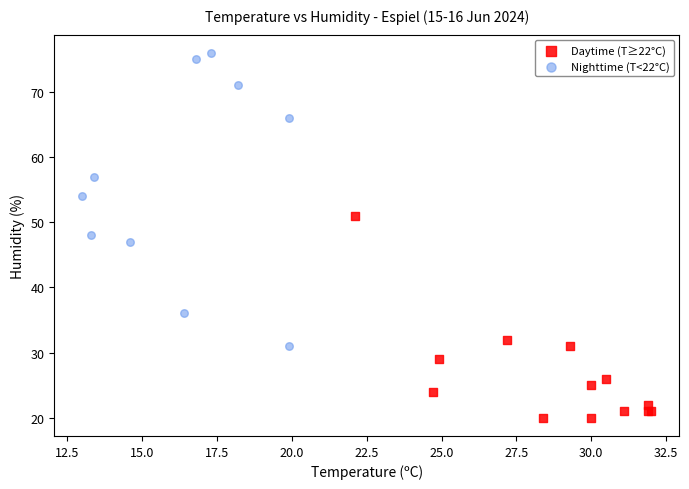

Which series contains the lowest Y value?

Daytime (T≥22°C)